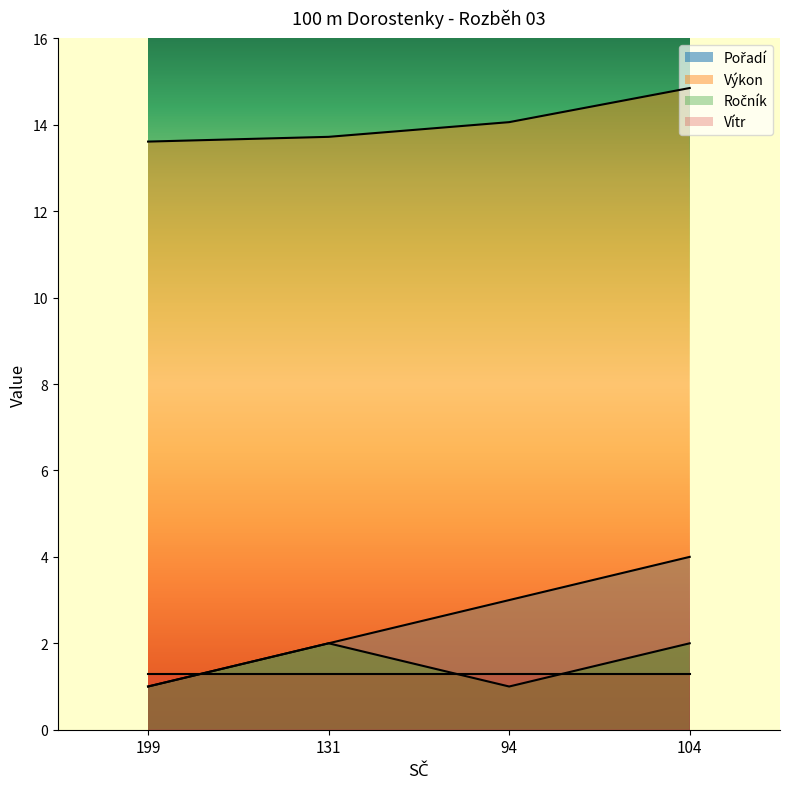

What is the average value of the Výkon series?

14.1